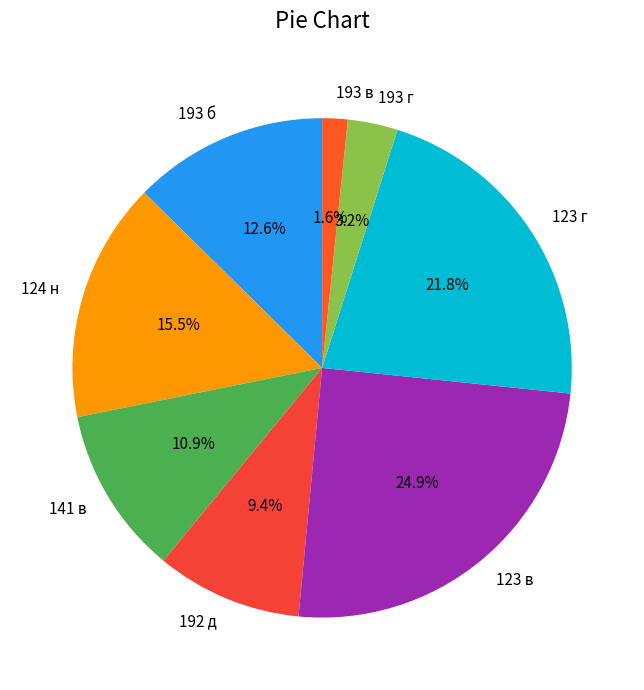

How many slices are in this pie chart?

8